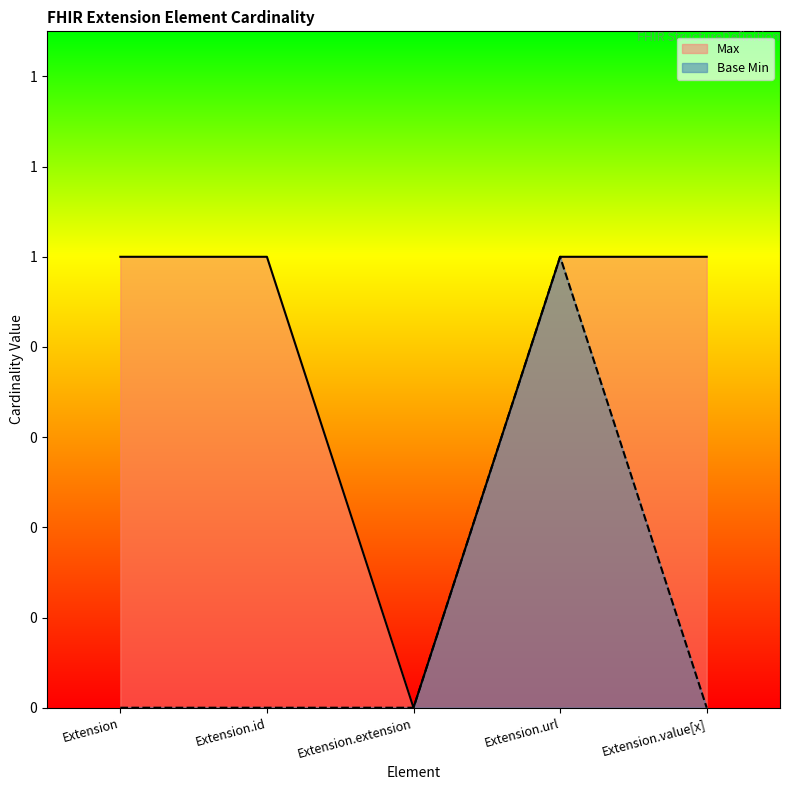

How many values in the Base Min series exceed 0?

1